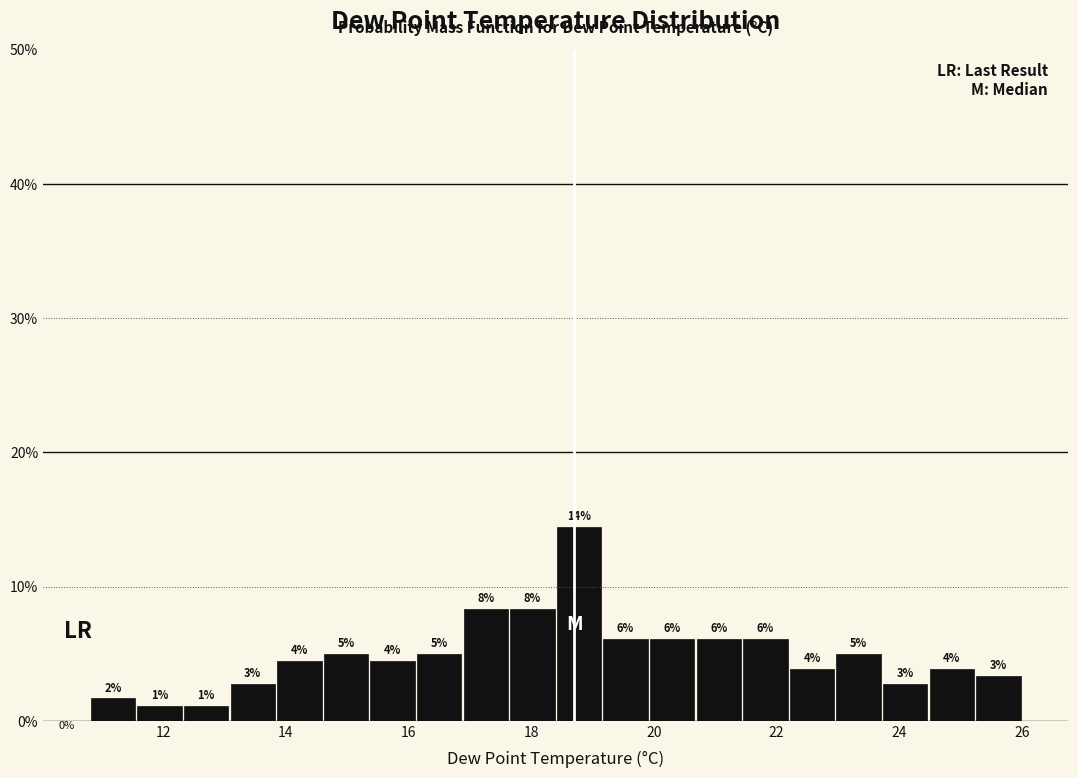

Read against the x-axis, roughly where is the centre of the tallest bar?

18.8